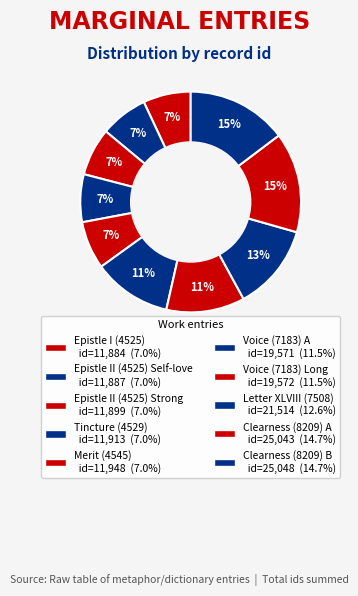

How many slices are in this pie chart?

10